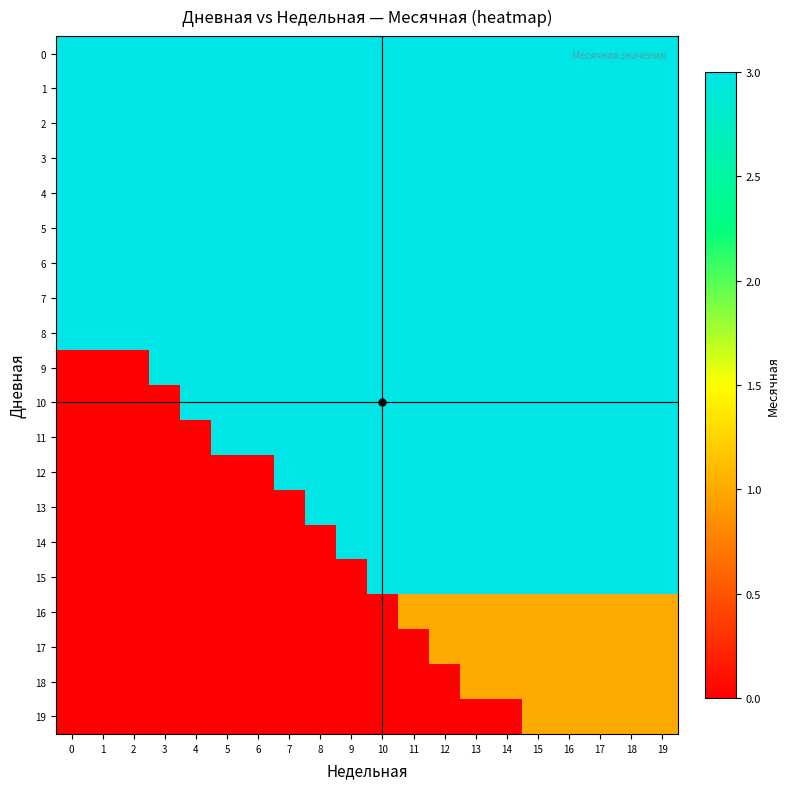

At which category is the sum across all series the highest?

15